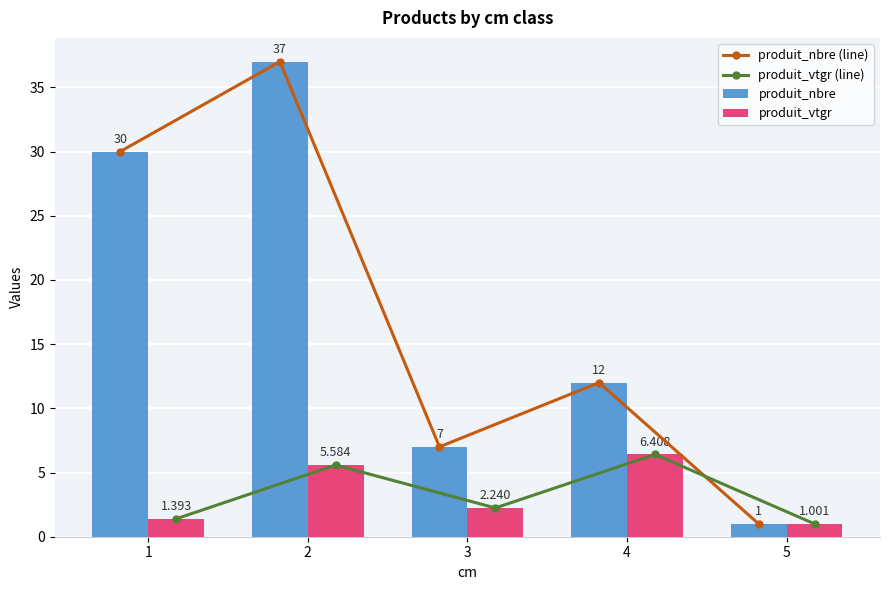

Where does the produit_nbre (line) series first go above 12?

1